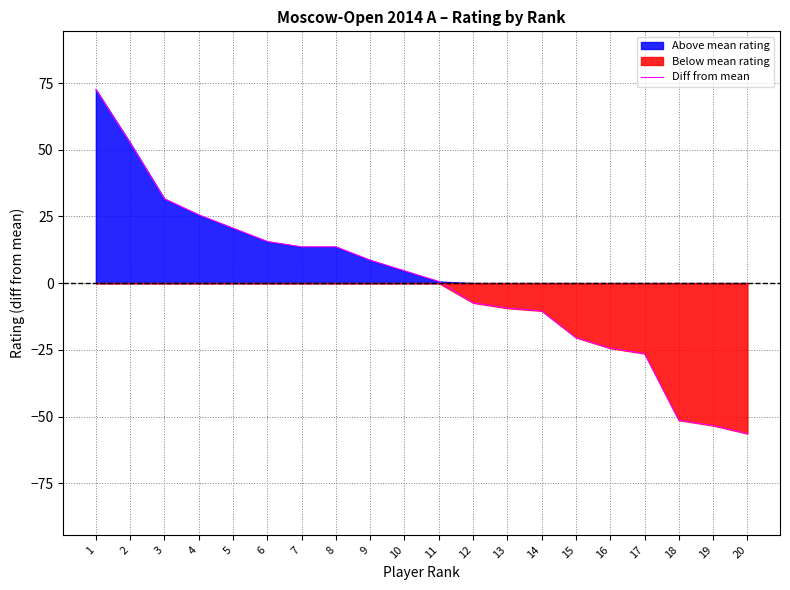

What is the difference between the values at 5 and 19?

74.0